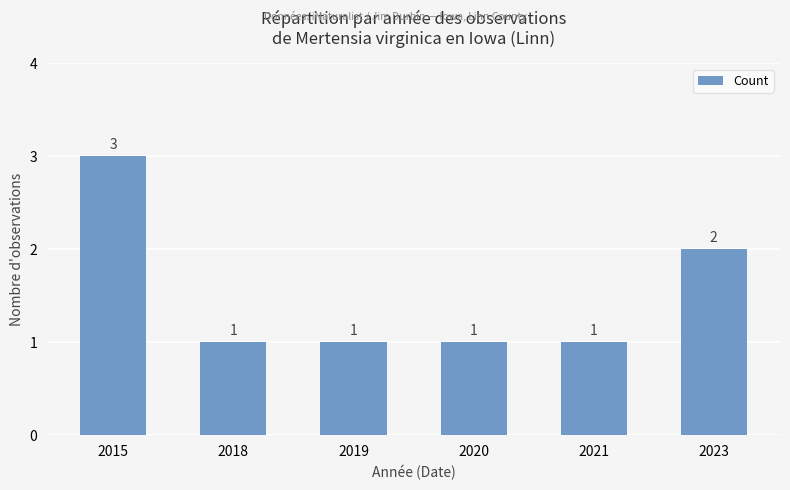

Which category has the highest value across all series?

2015